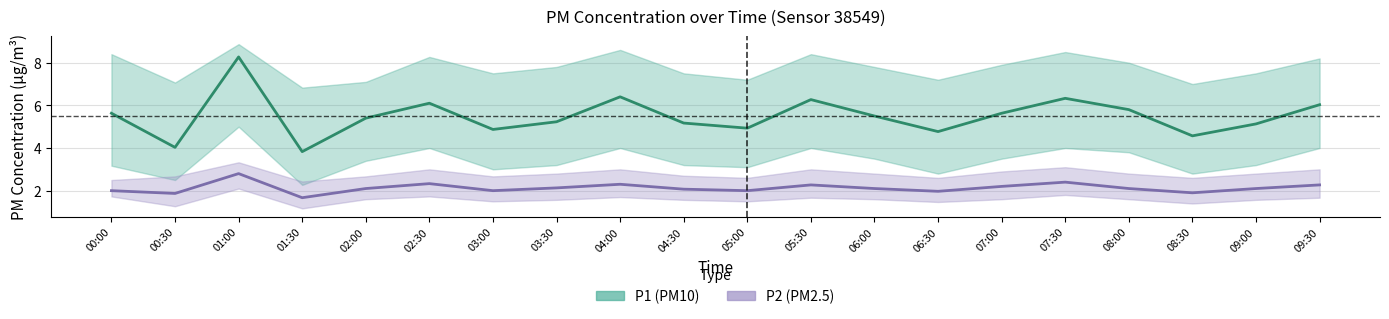

Which series has the largest total across all categories?

P1 (PM10)